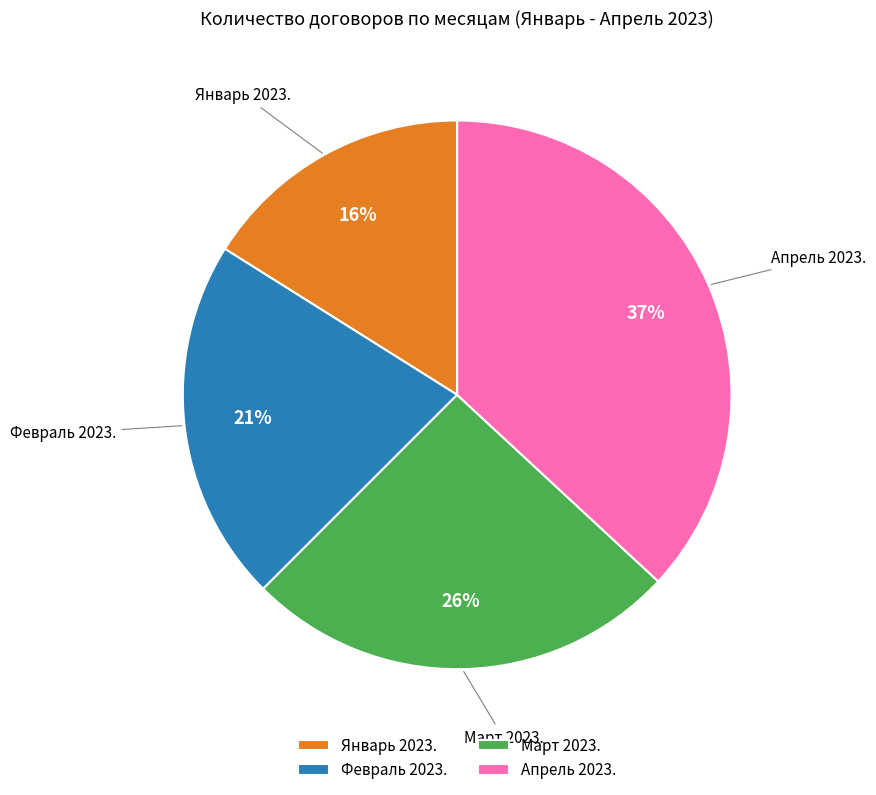

How many slices are in this pie chart?

4